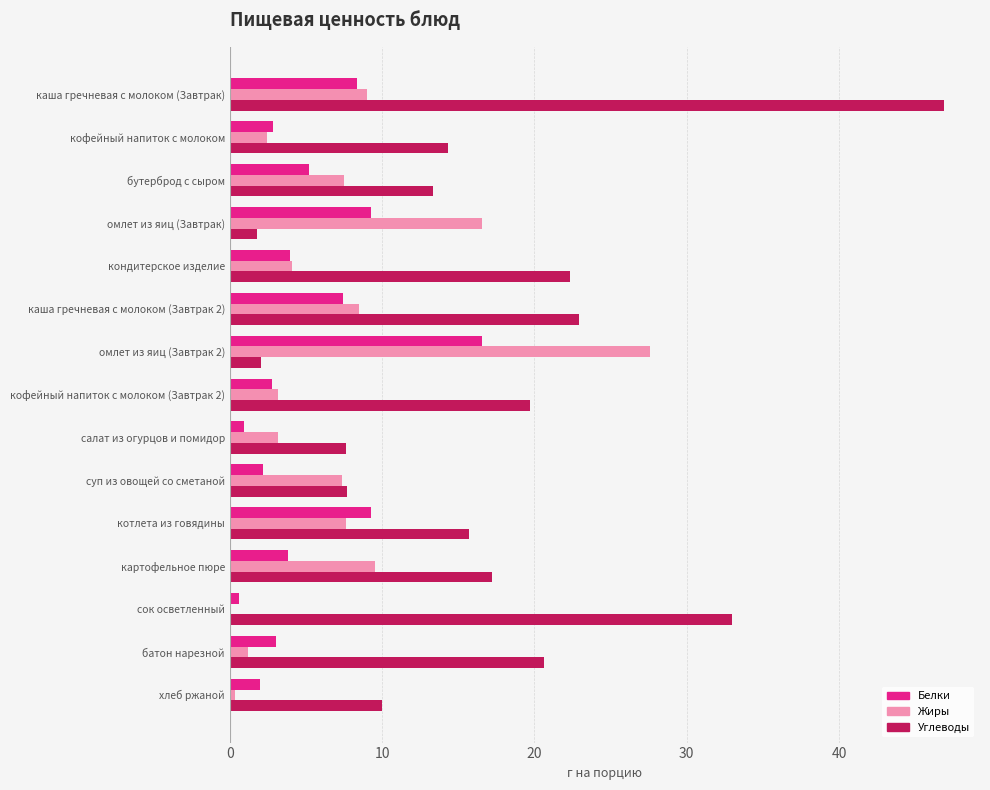

Which series changed the most between батон нарезной and хлеб ржаной?

Углеводы